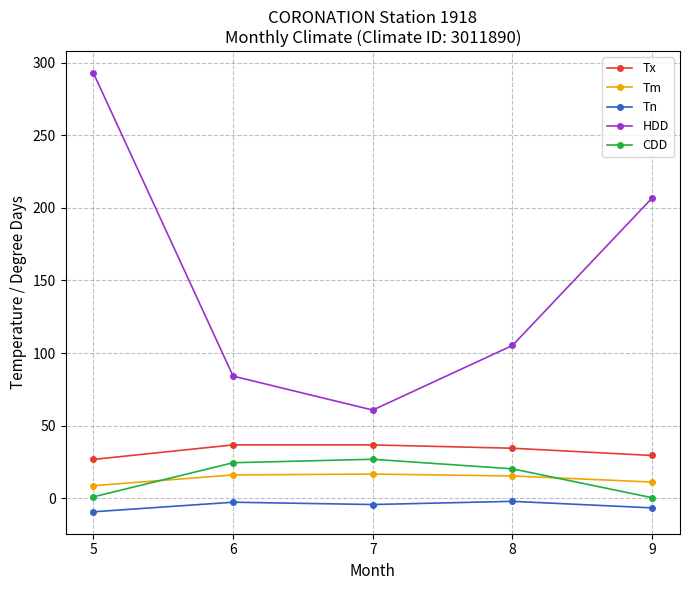

What value does the Tn series have at 6?

-2.8